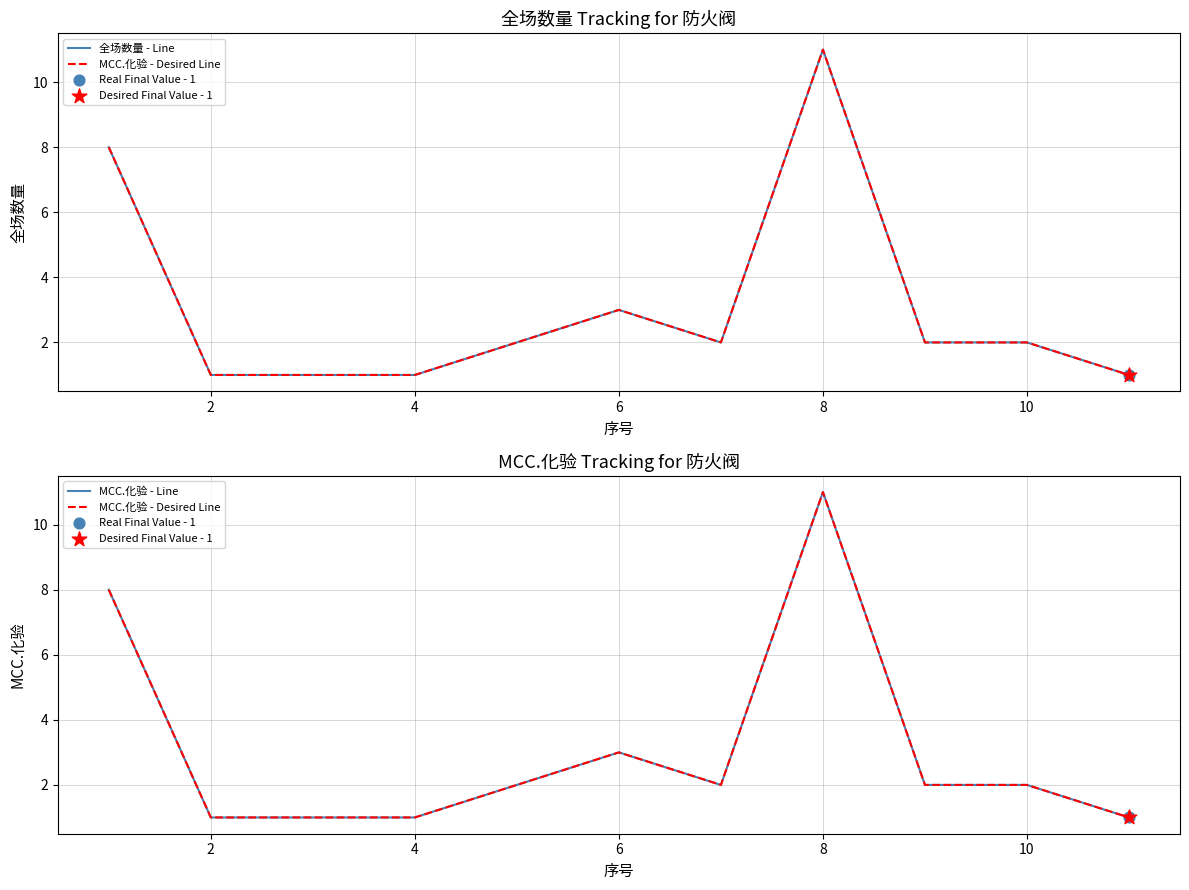

Which series has the largest total across all categories?

全场数量 - Line